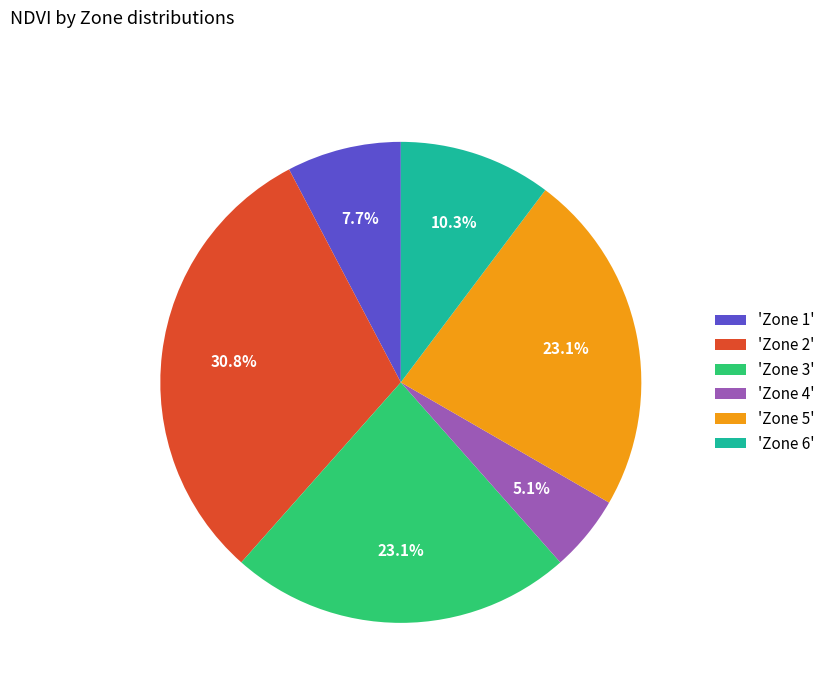

Does any single category account for the majority?

No